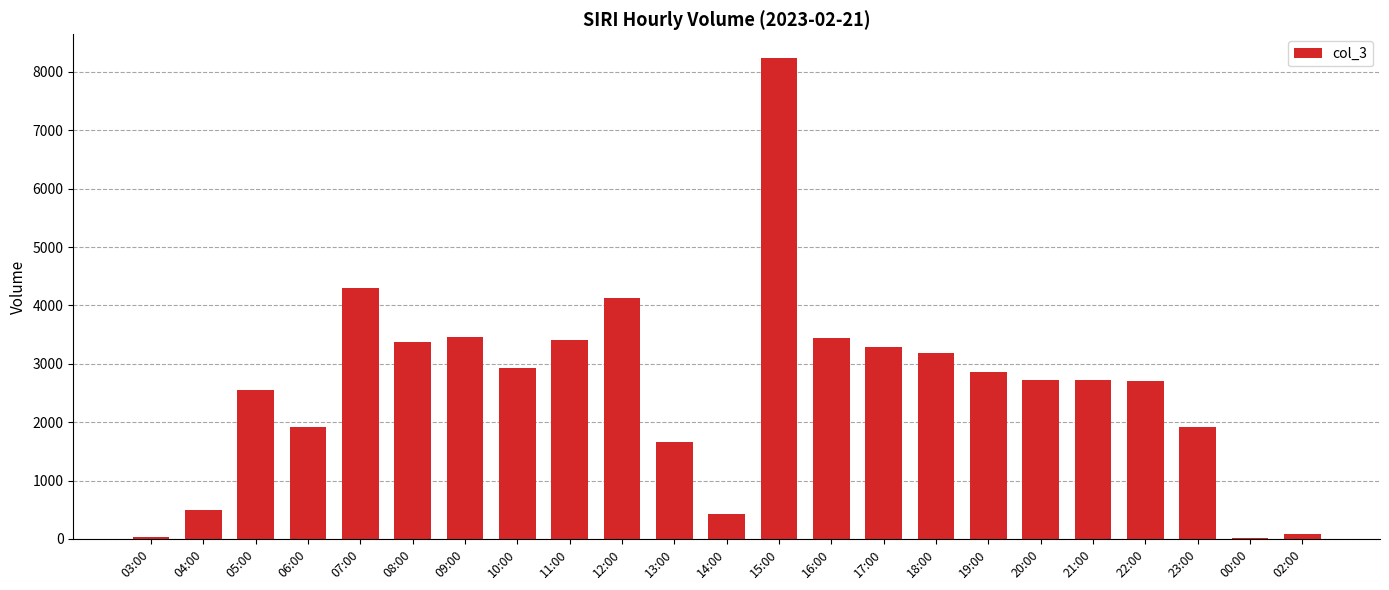

What is the greatest value displayed?

8234